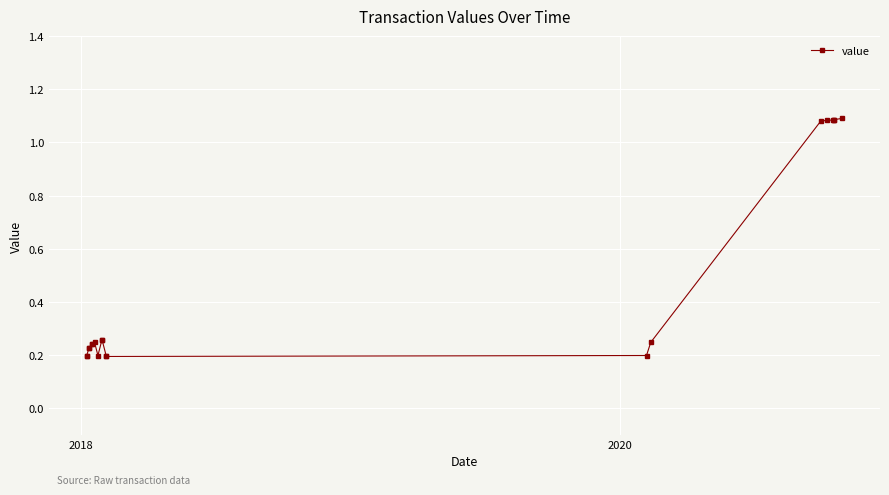

What is the difference between the maximum and minimum values?

0.9